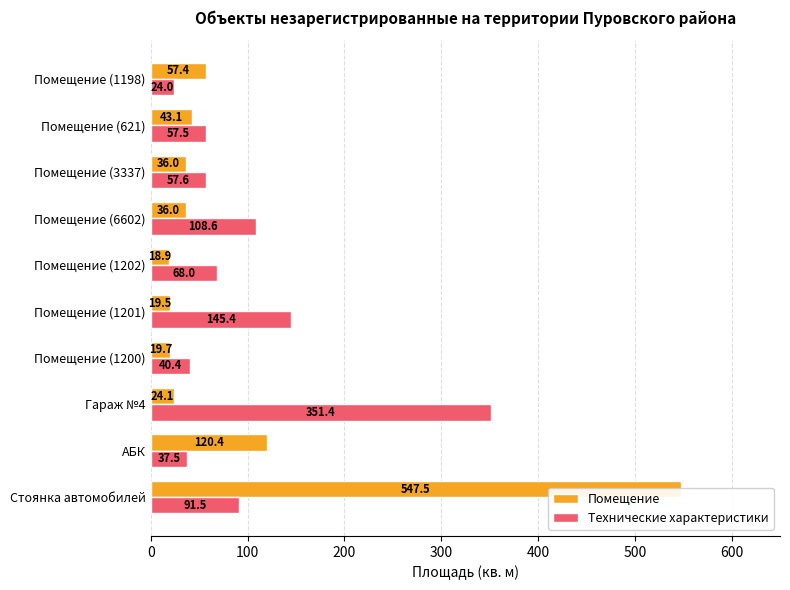

What is the lowest value of the Технические характеристики series?

24.0